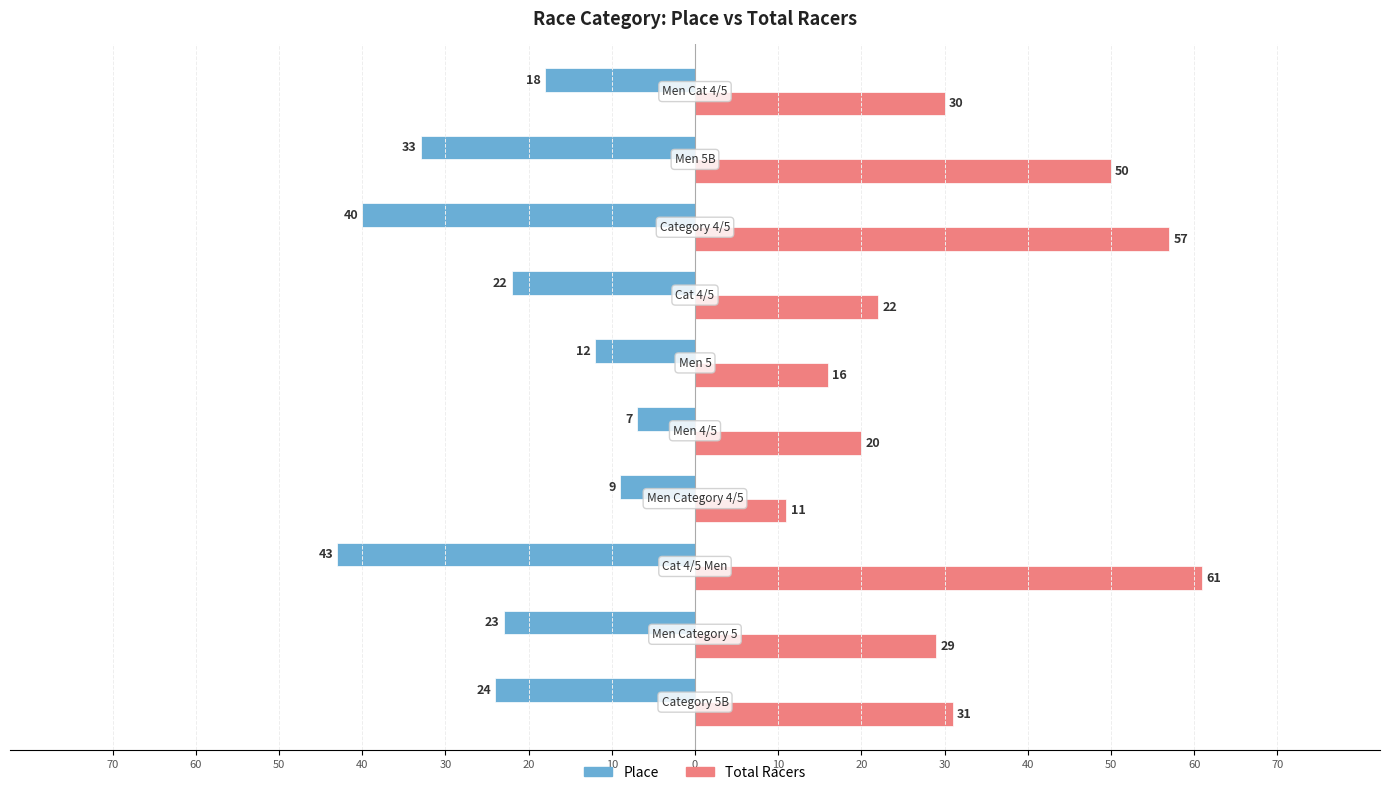

At how many categories does at least one series exceed 16?

8